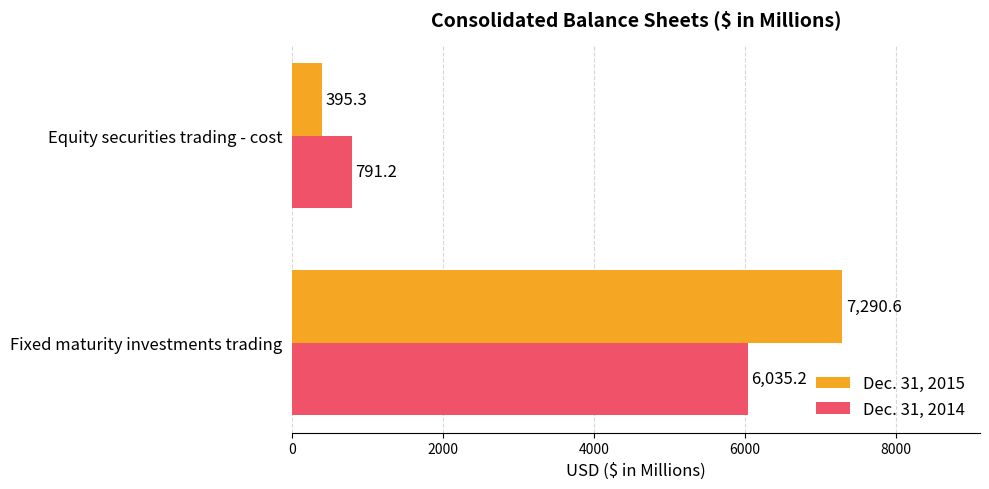

True or false: Dec. 31, 2014 has a value of 2805.8 at Fixed maturity investments trading.

False